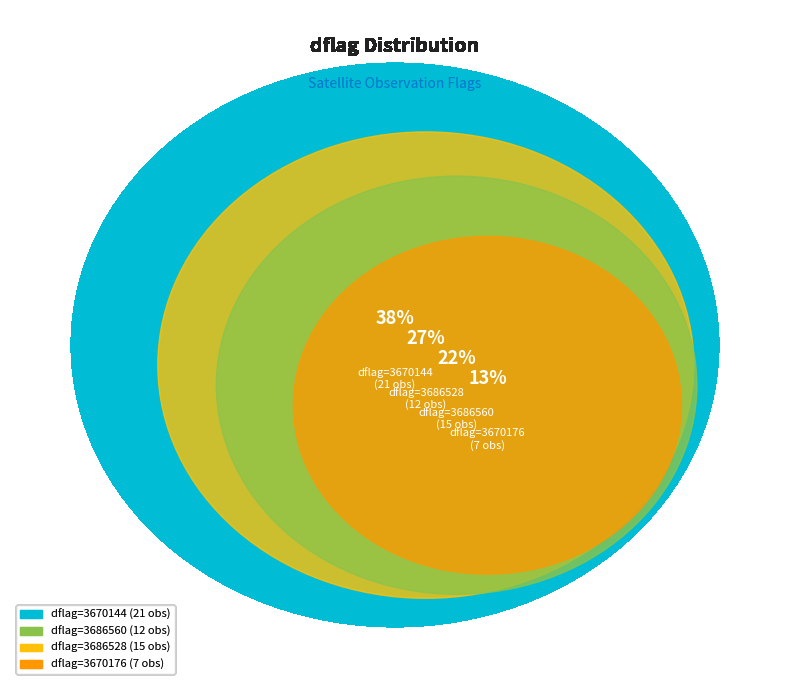

How many segments does this pie chart have?

4